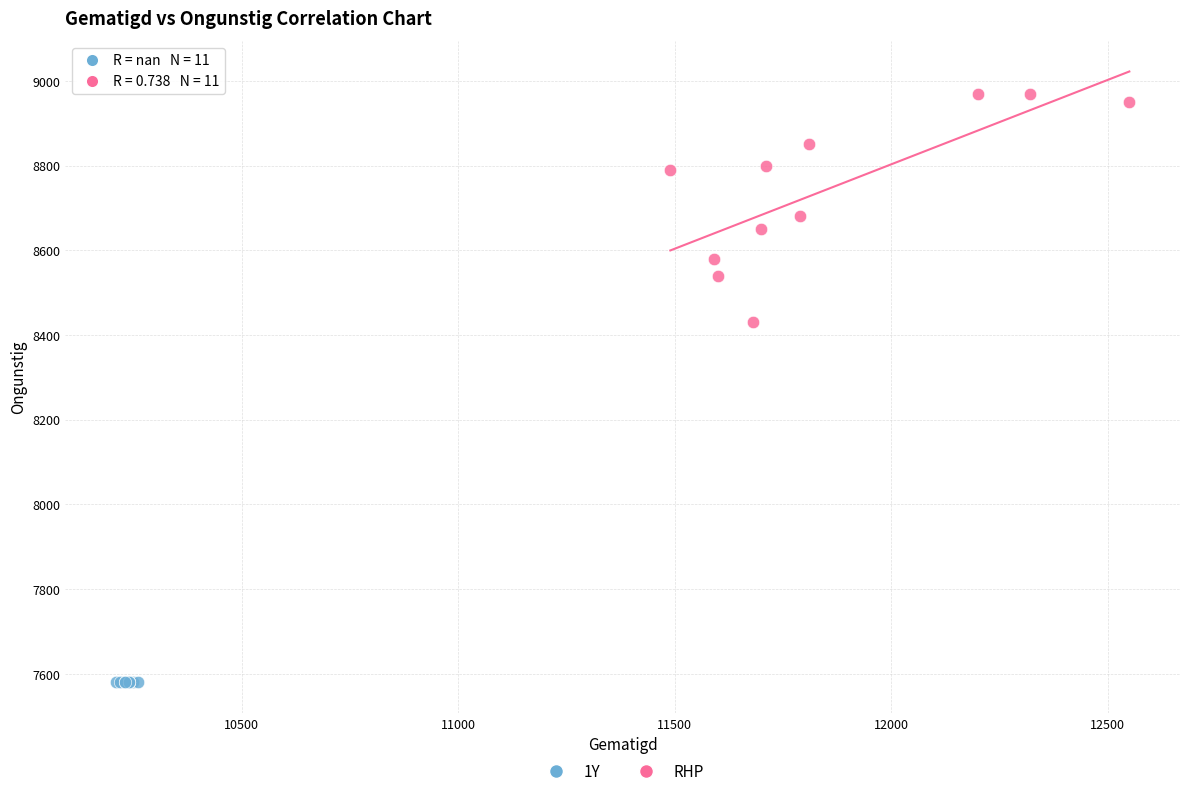

Which series contains the lowest Y value?

1Y